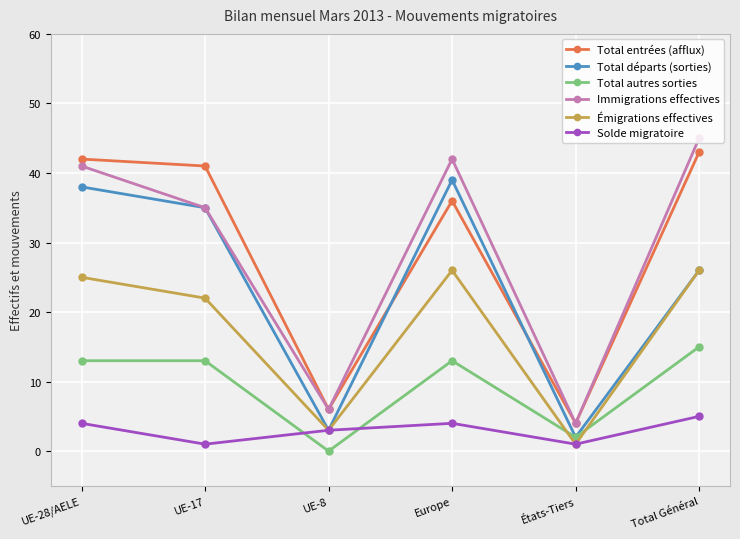

Reading left to right, extract all data points from this chart.

Total entrées (afflux): 42	41	6	36	4	43
Total départs (sorties): 38	35	3	39	2	26
Total autres sorties: 13	13	0	13	2	15
Immigrations effectives: 41	35	6	42	4	45
Émigrations effectives: 25	22	3	26	1	26
Solde migratoire: 4	1	3	4	1	5